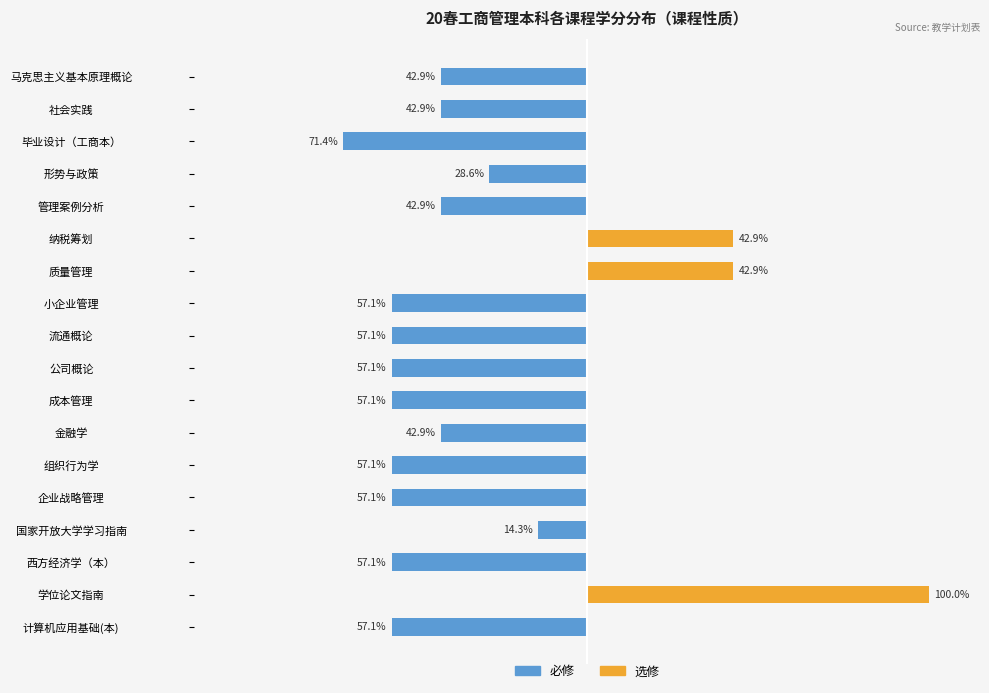

What is the maximum value shown in the chart?

100.0